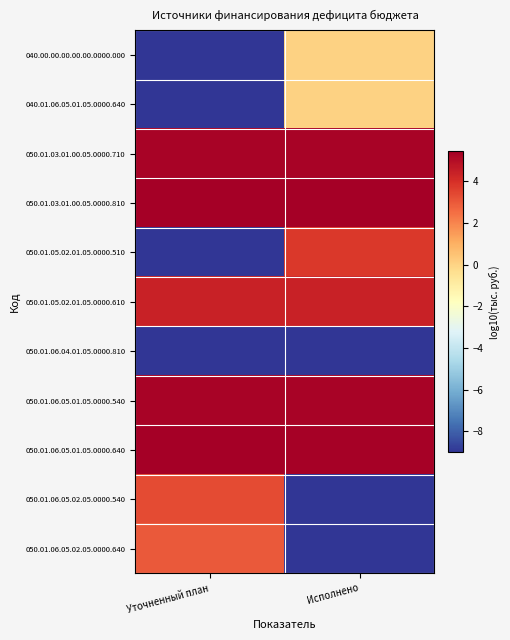

At which category is the sum across all series the highest?

Исполнено